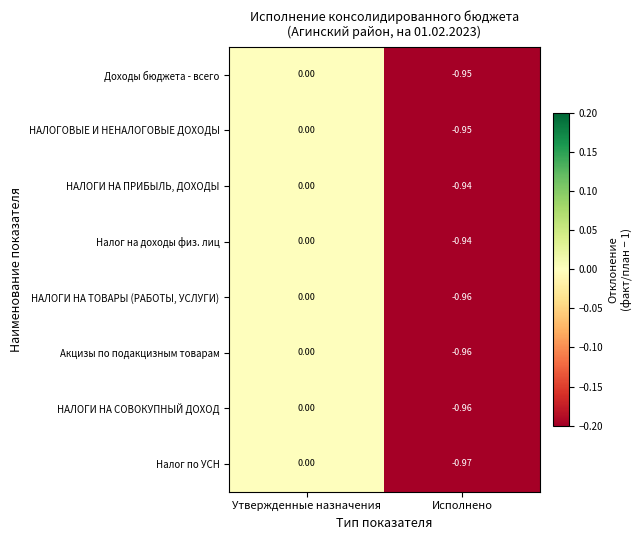

List the labels in order of НАЛОГИ НА ТОВАРЫ (РАБОТЫ, УСЛУГИ) value, largest first.

Утвержденные назначения, Исполнено